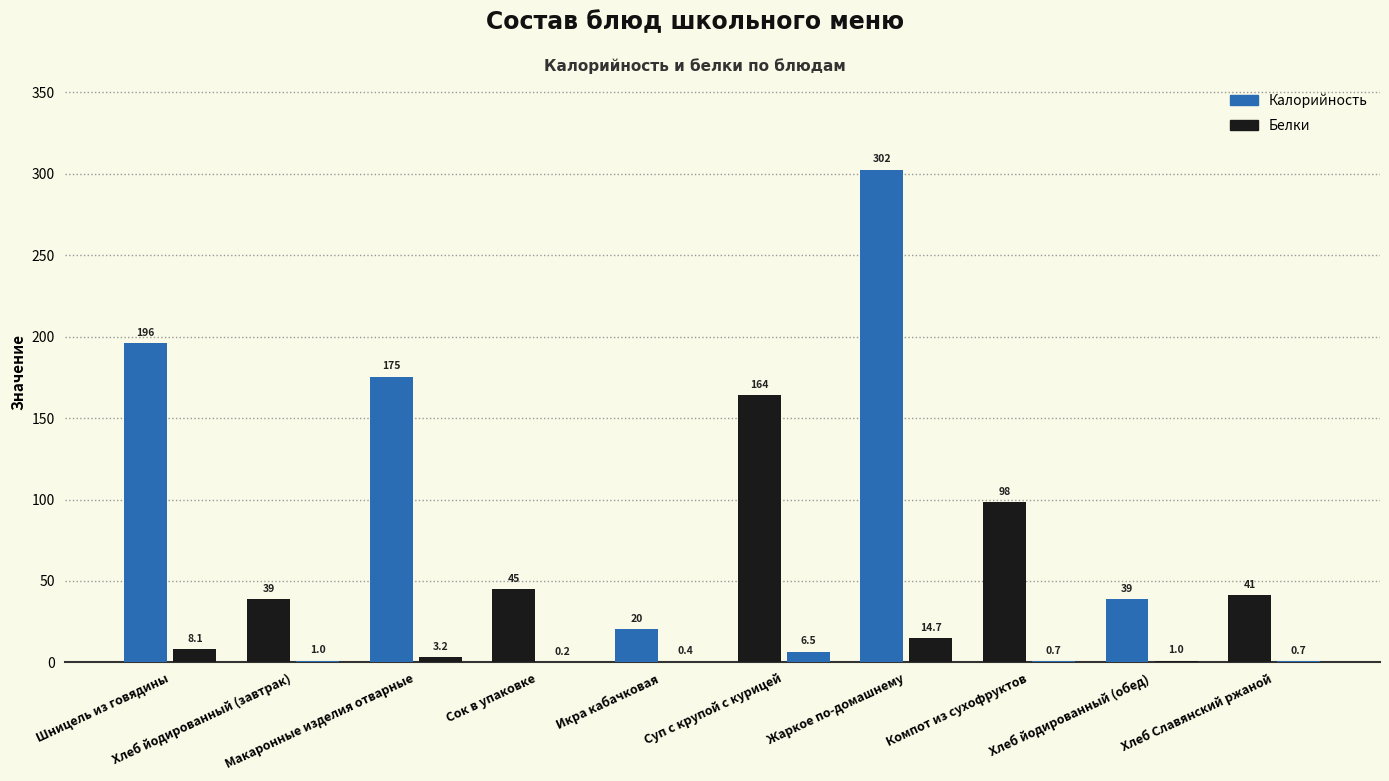

Count the number of categories in the chart.

10